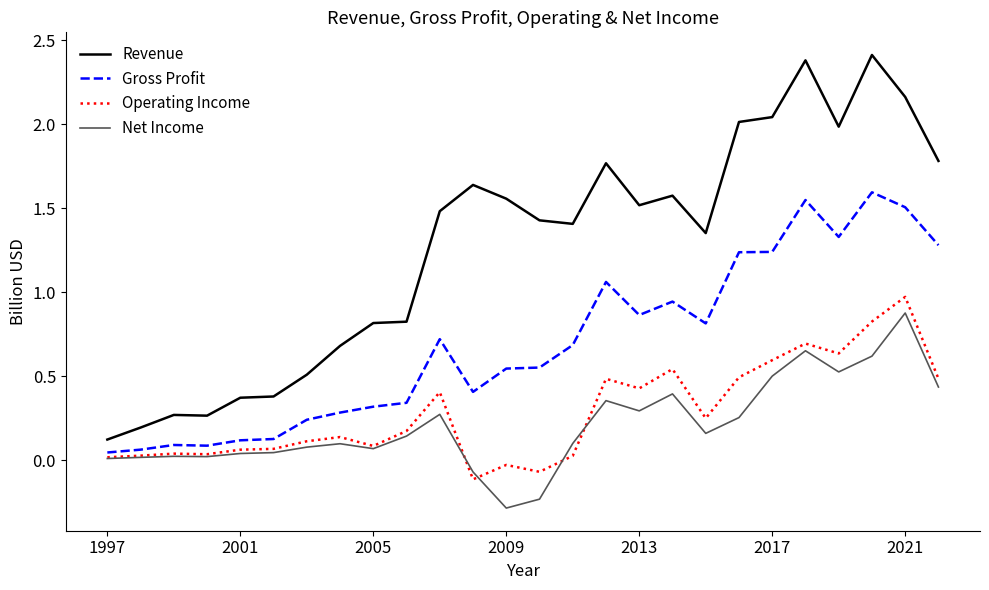

Does the chart have visible grid lines?

No